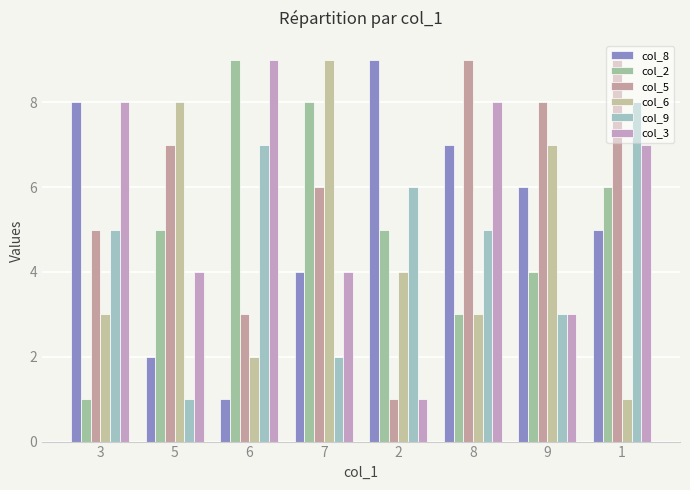

What is the difference between the highest and lowest values at 9?

5